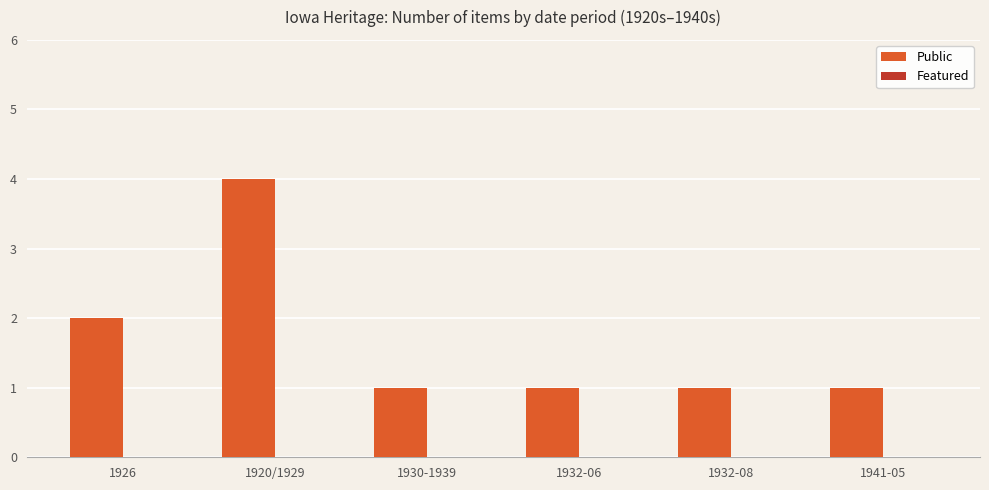

What is the label of the 5th bar from the left?

1932-08